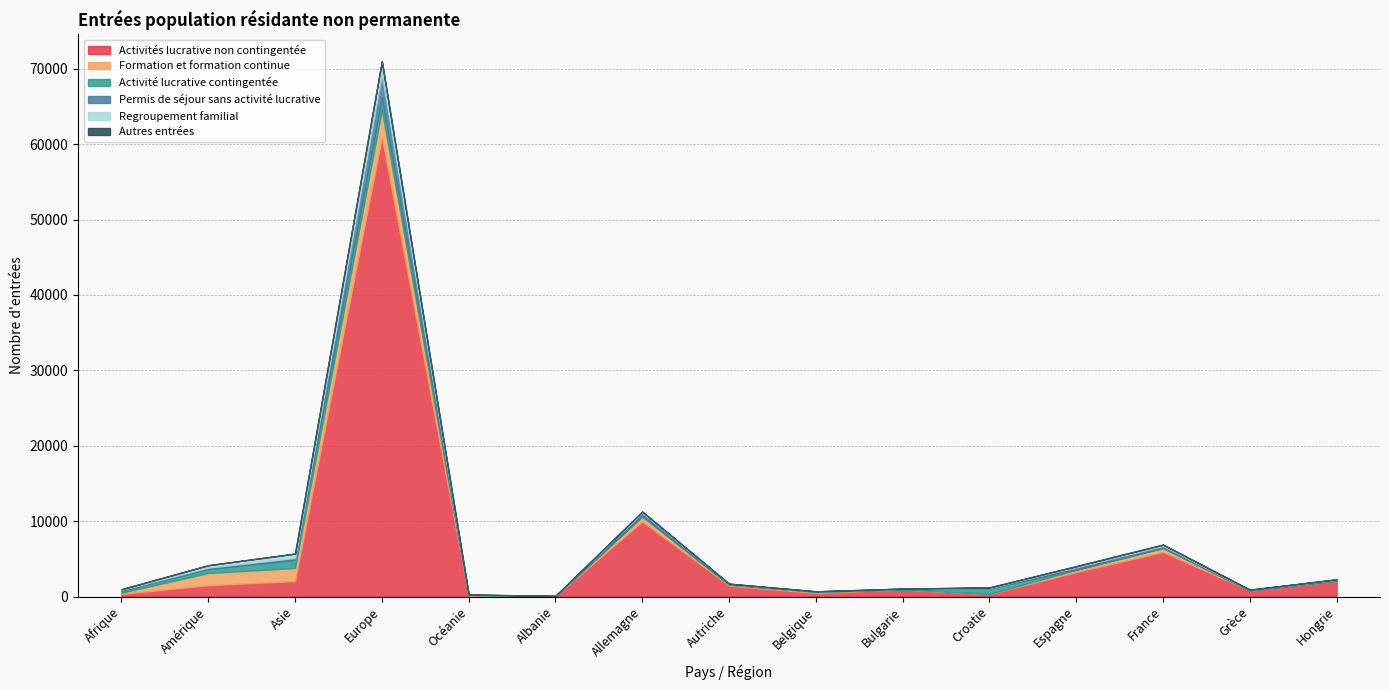

Reading right to left, extract all data points from this chart.

Activités lucrative non contingentée: Hongrie=2054	Grèce=778	France=5904	Espagne=3246	Croatie=316	Bulgarie=923	Belgique=471	Autriche=1444	Allemagne=9953	Albanie=61	Océanie=99	Europe=60883	Asie=2041	Amérique=1494	Afrique=336
Formation et formation continue: Hongrie=26	Grèce=35	France=511	Espagne=302	Croatie=17	Bulgarie=14	Belgique=161	Autriche=119	Allemagne=631	Albanie=5	Océanie=102	Europe=3680	Asie=1745	Amérique=1622	Afrique=166
Activité lucrative contingentée: Hongrie=13	Grèce=6	France=59	Espagne=16	Croatie=768	Bulgarie=8	Belgique=8	Autriche=56	Allemagne=123	Albanie=6	Océanie=36	Europe=1616	Asie=1092	Amérique=525	Afrique=245
Permis de séjour sans activité lucrative: Hongrie=138	Grèce=78	France=227	Espagne=335	Croatie=48	Bulgarie=90	Belgique=27	Autriche=63	Allemagne=440	Albanie=2	Océanie=6	Europe=3134	Asie=236	Amérique=190	Afrique=131
Regroupement familial: Hongrie=53	Grèce=8	France=179	Espagne=123	Croatie=56	Bulgarie=13	Belgique=21	Autriche=21	Allemagne=117	Albanie=10	Océanie=17	Europe=1669	Asie=578	Amérique=319	Afrique=90
Autres entrées: Hongrie=0	Grèce=0	France=8	Espagne=0	Croatie=0	Bulgarie=0	Belgique=0	Autriche=0	Allemagne=3	Albanie=0	Océanie=0	Europe=16	Asie=1	Amérique=0	Afrique=1